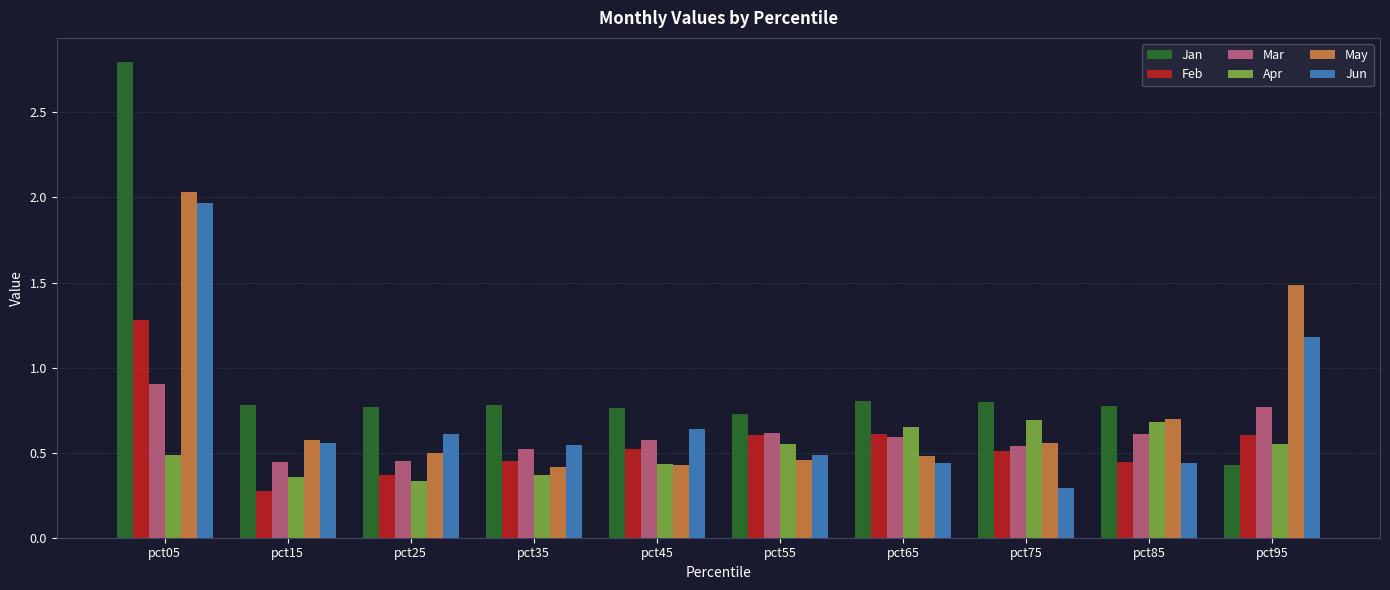

At which category is the sum across all series the highest?

pct05